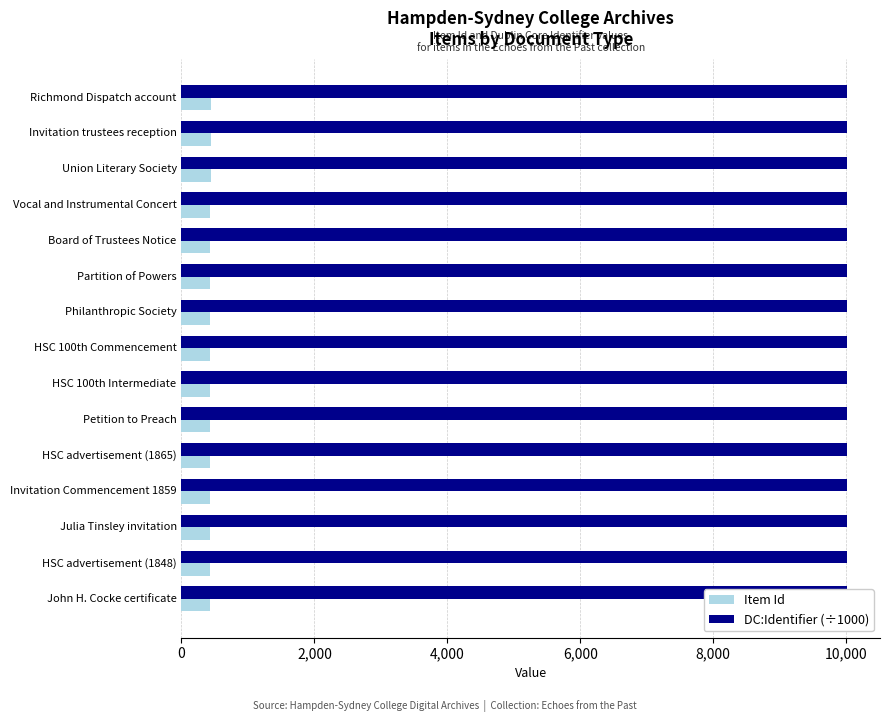

The DC:Identifier (÷1000) series shows 10010.4 at Board of Trustees Notice. True or false?

True